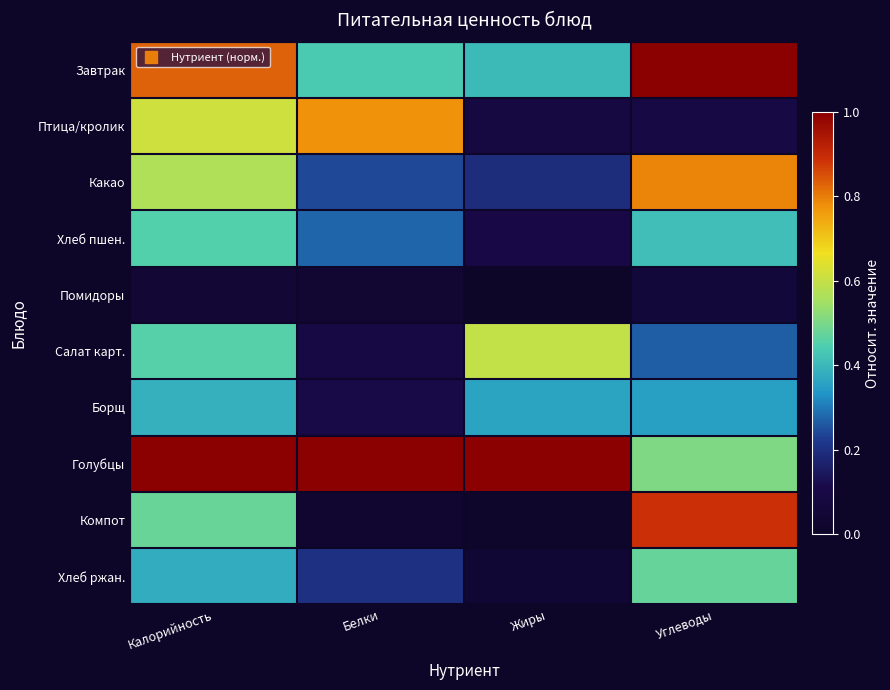

At how many categories does at least one series exceed 0?

4